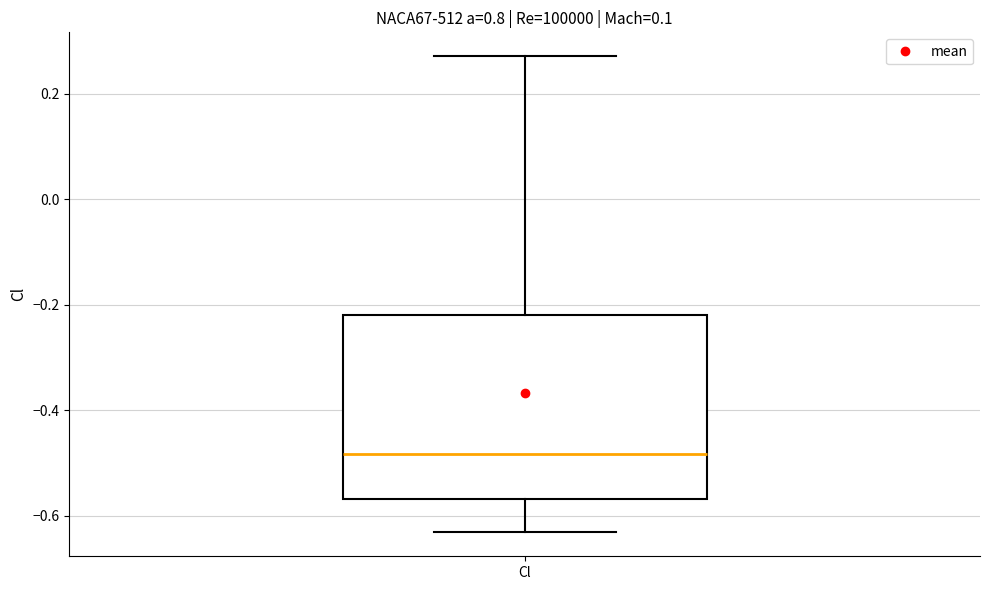

Where does the upper whisker of the box for Cl end on the y-axis? The values are not printed on the chart, so give them approximately, as read against the axis.

0.28